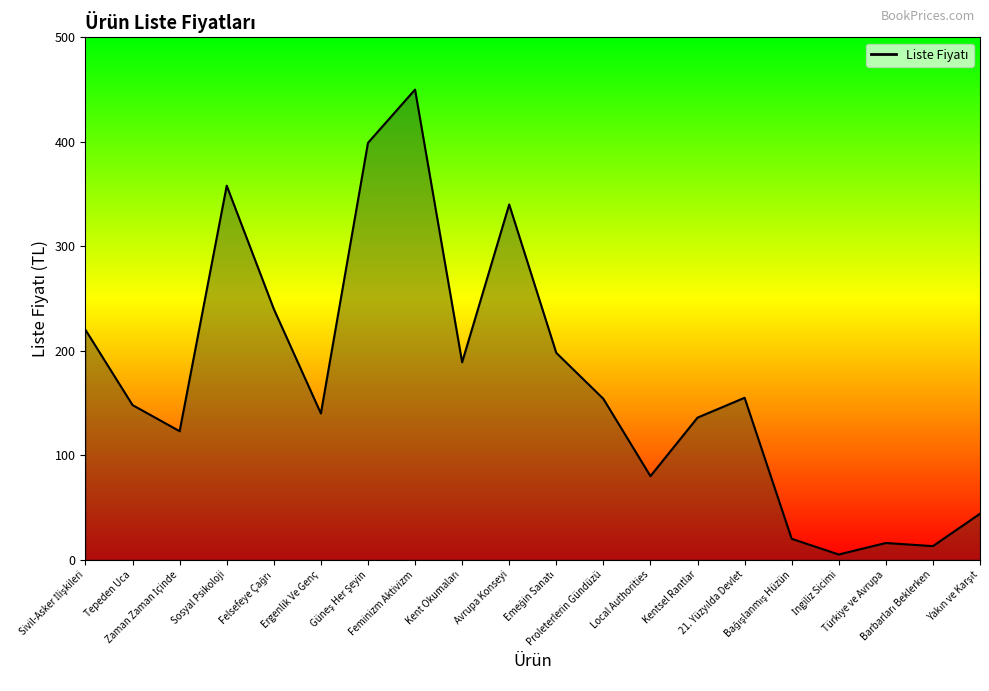

What is the difference between the maximum and minimum values?

445